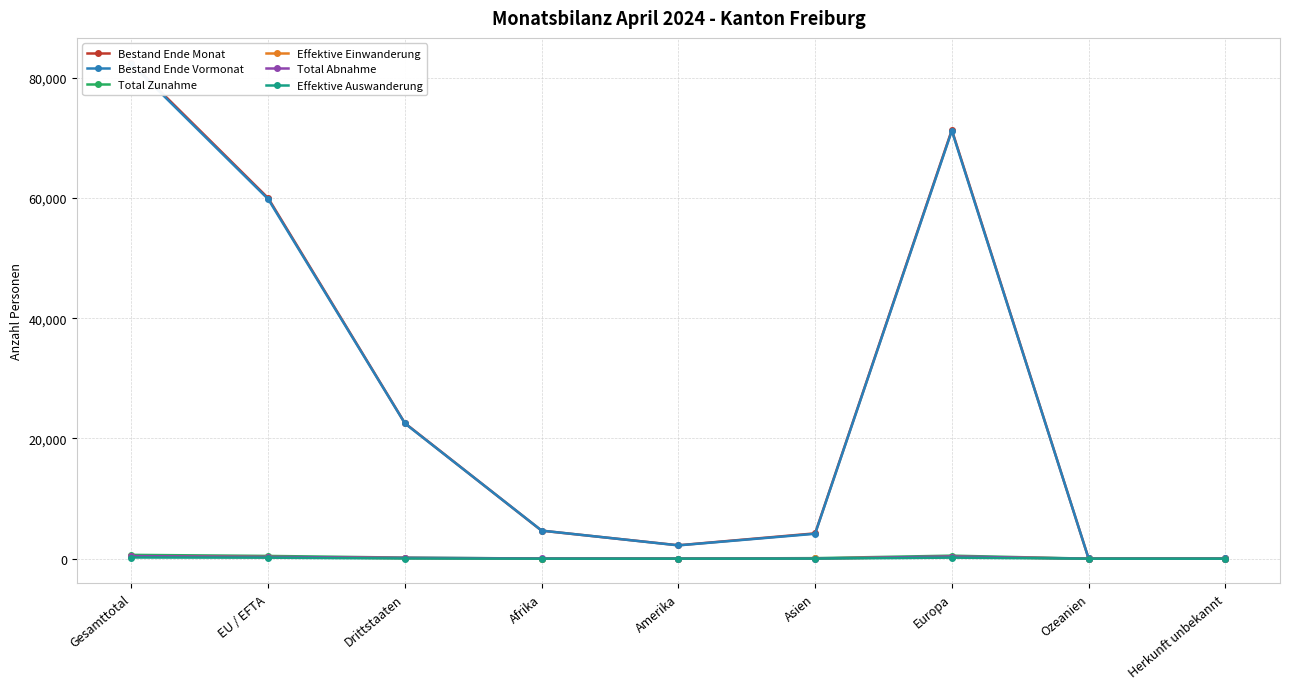

True or false: Effektive Auswanderung and Effektive Einwanderung intersect in this chart.

False